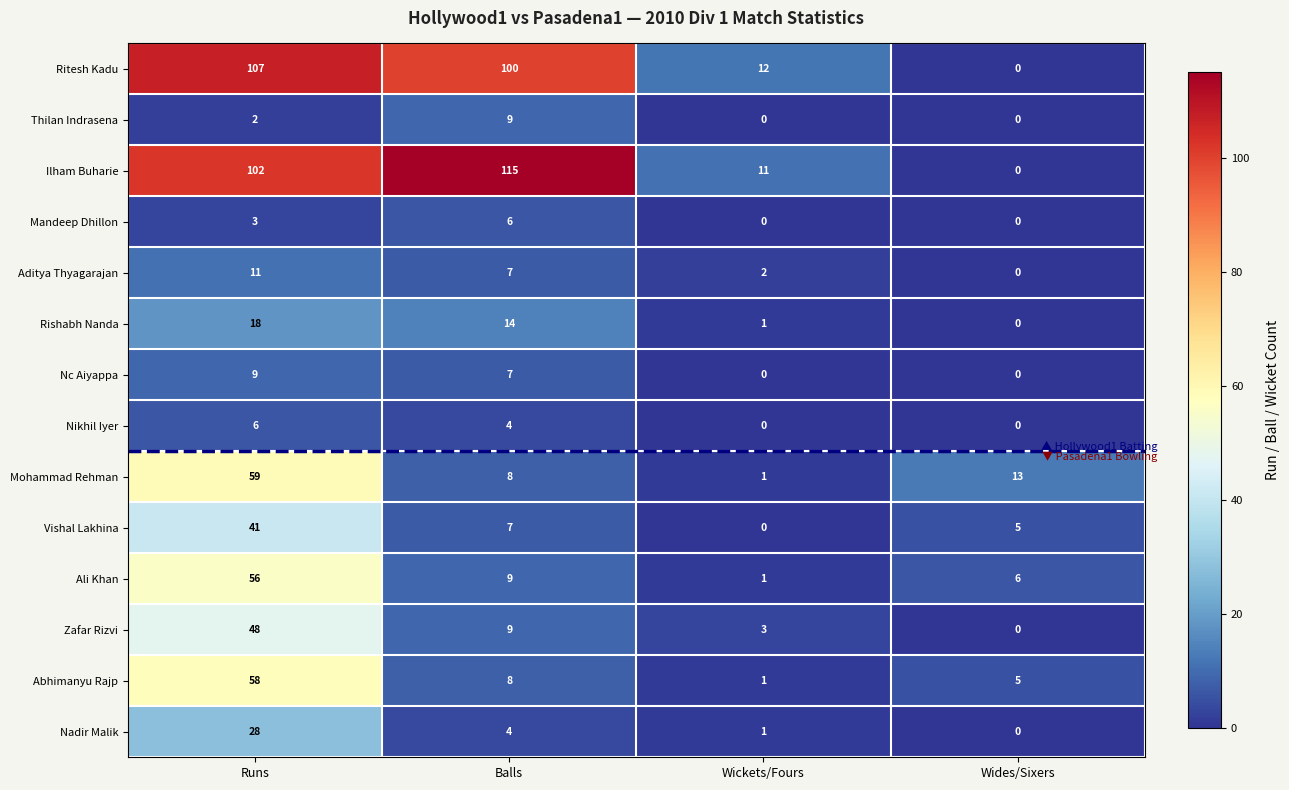

At which label does Mohammad Rehman first exceed 13?

Runs